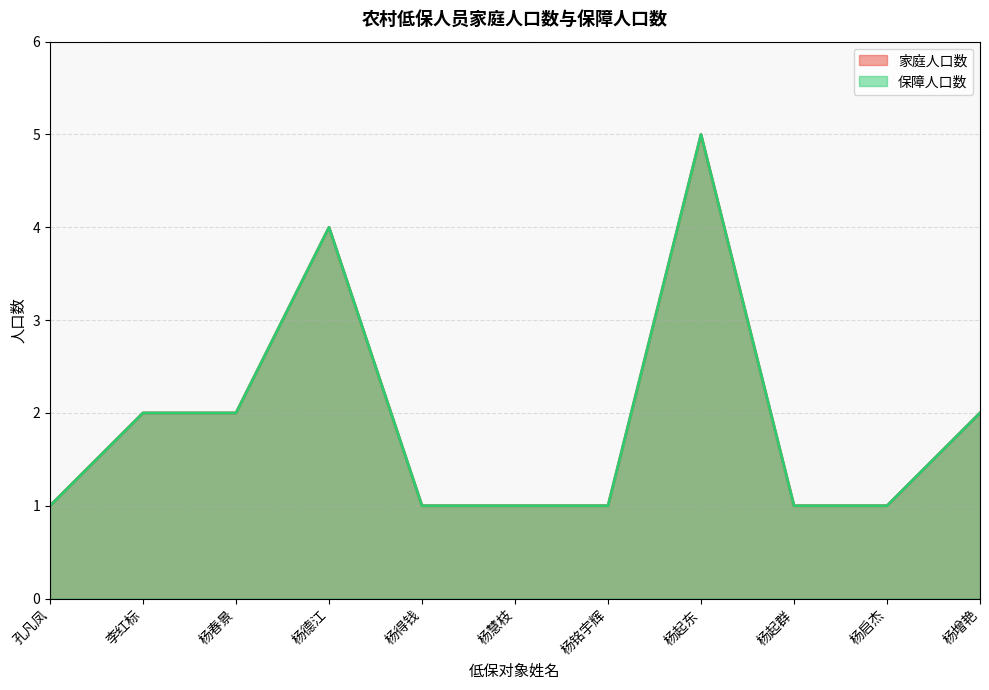

Which has a higher value, 杨启杰 or 杨起群?

杨启杰